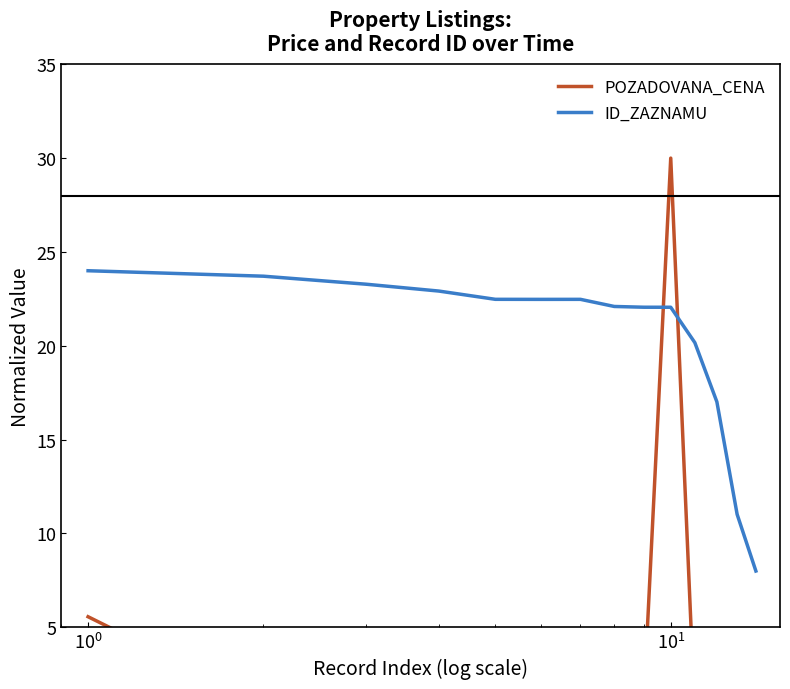

Reading right to left, transcribe all the data shown in this chart.

POZADOVANA_CENA: 0.4	0.2	0.5	0.3	30.0	1.4	2.0	1.1	3.2	0.6	2.2	1.1	0.9	5.6
ID_ZAZNAMU: 8.0	11.0	17.0	20.2	22.1	22.1	22.1	22.5	22.5	22.5	22.9	23.3	23.7	24.0